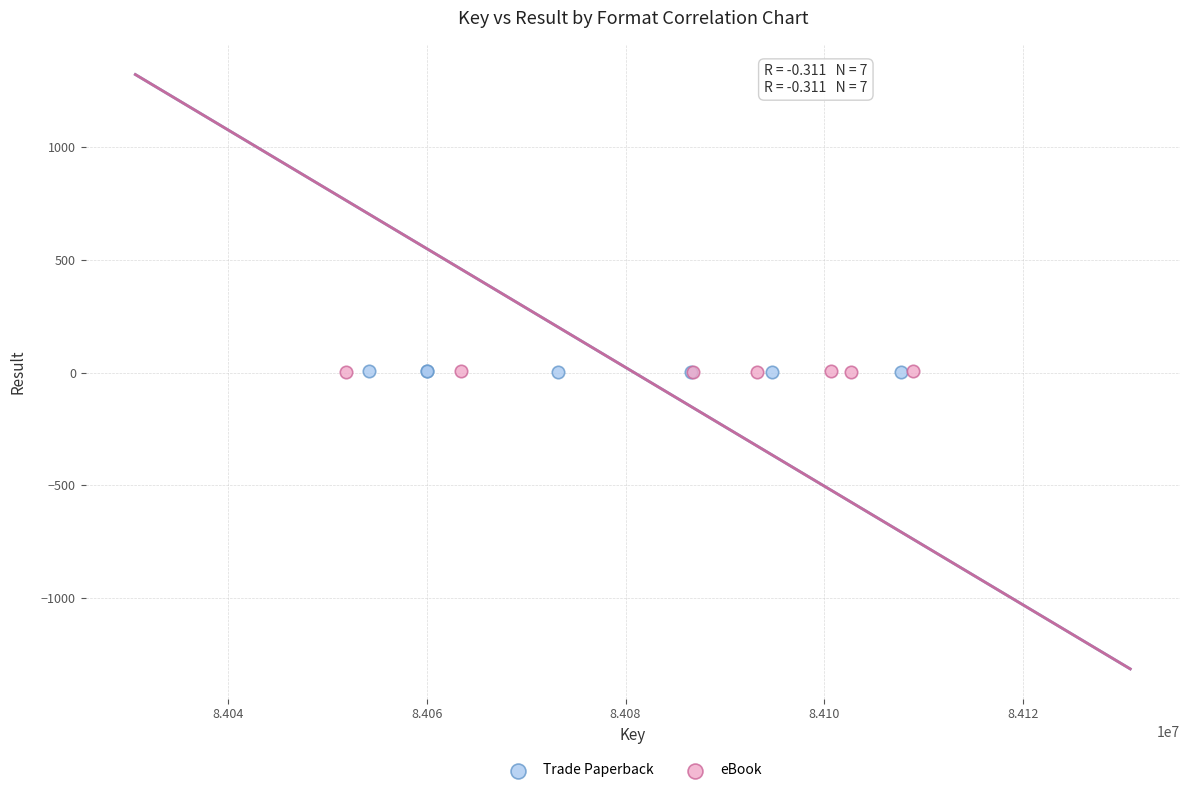

What are all the series names shown in the legend?

Trade Paperback, eBook